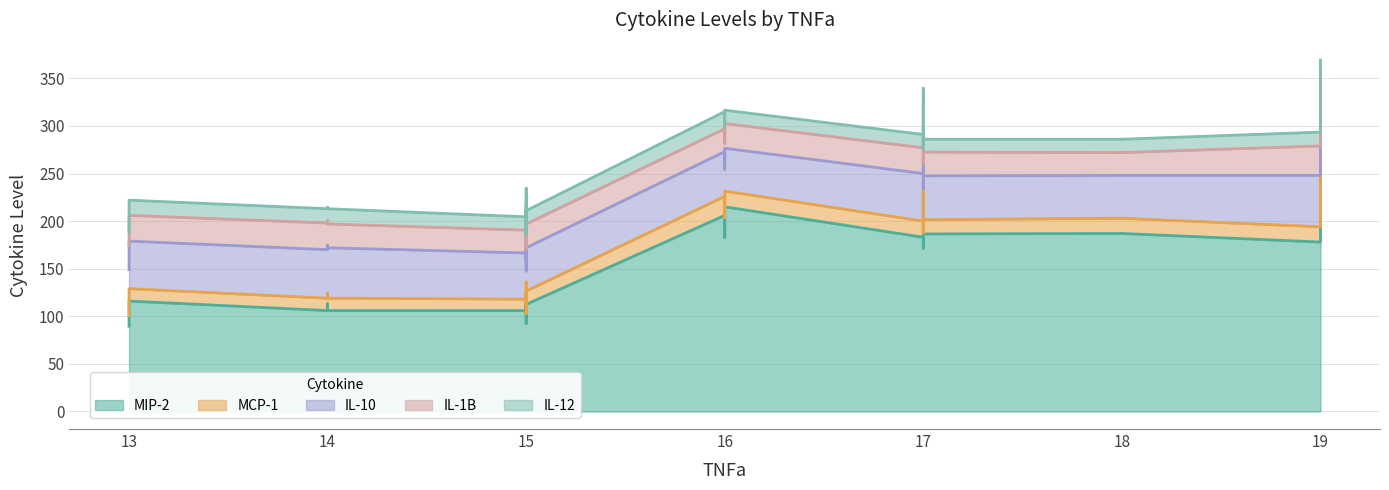

Is the value of IL-1B at 19 greater than the value of MCP-1 at 17?

Yes